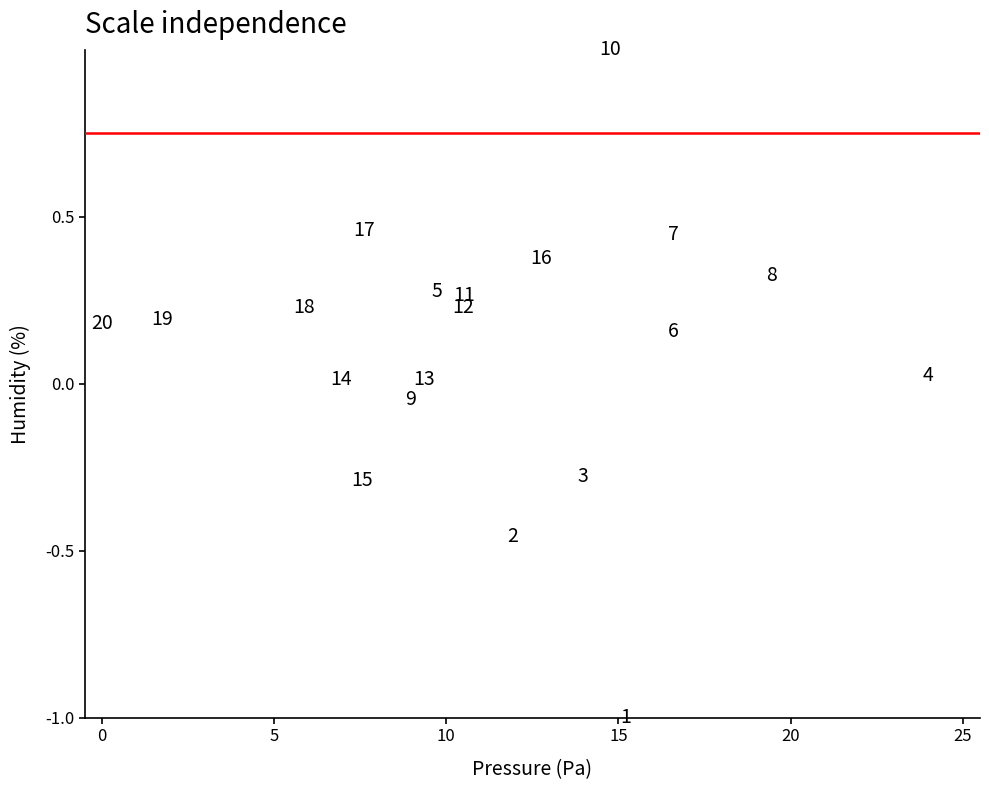

What is the range of X values (max minus min)?

24.0